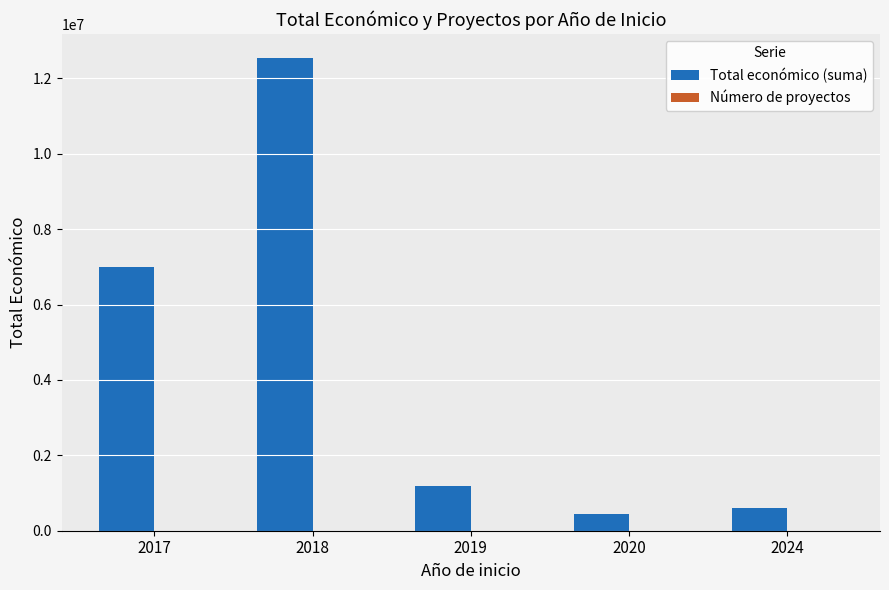

What is the maximum value shown in the chart?

12552710